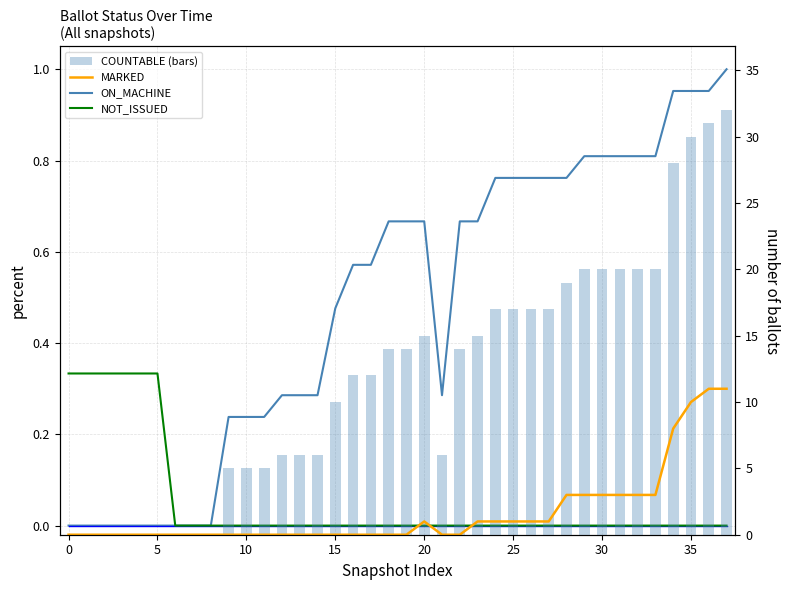

Which series has the largest total across all categories?

COUNTABLE